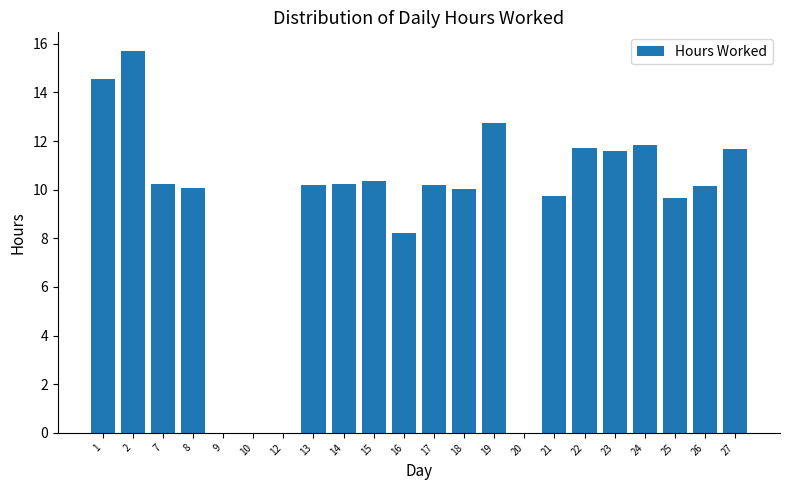

Approximately how many times larger is the value at 24 compared to 25?

1.2